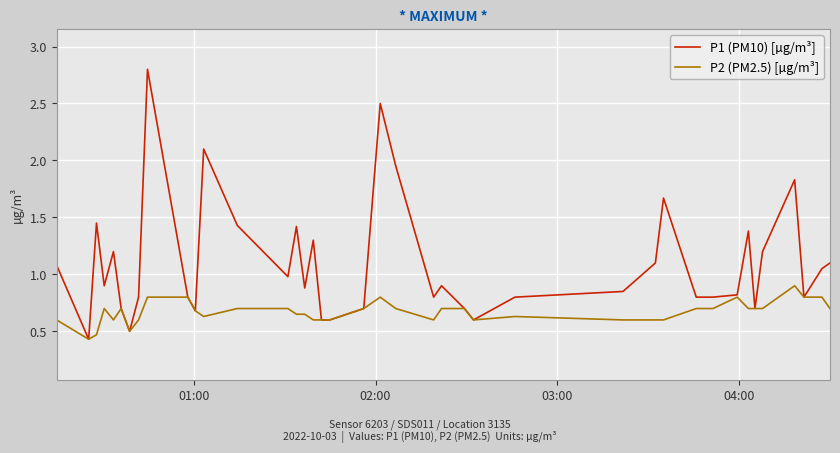

What is the maximum value for P2 (PM2.5) [µg/m³]?

0.9